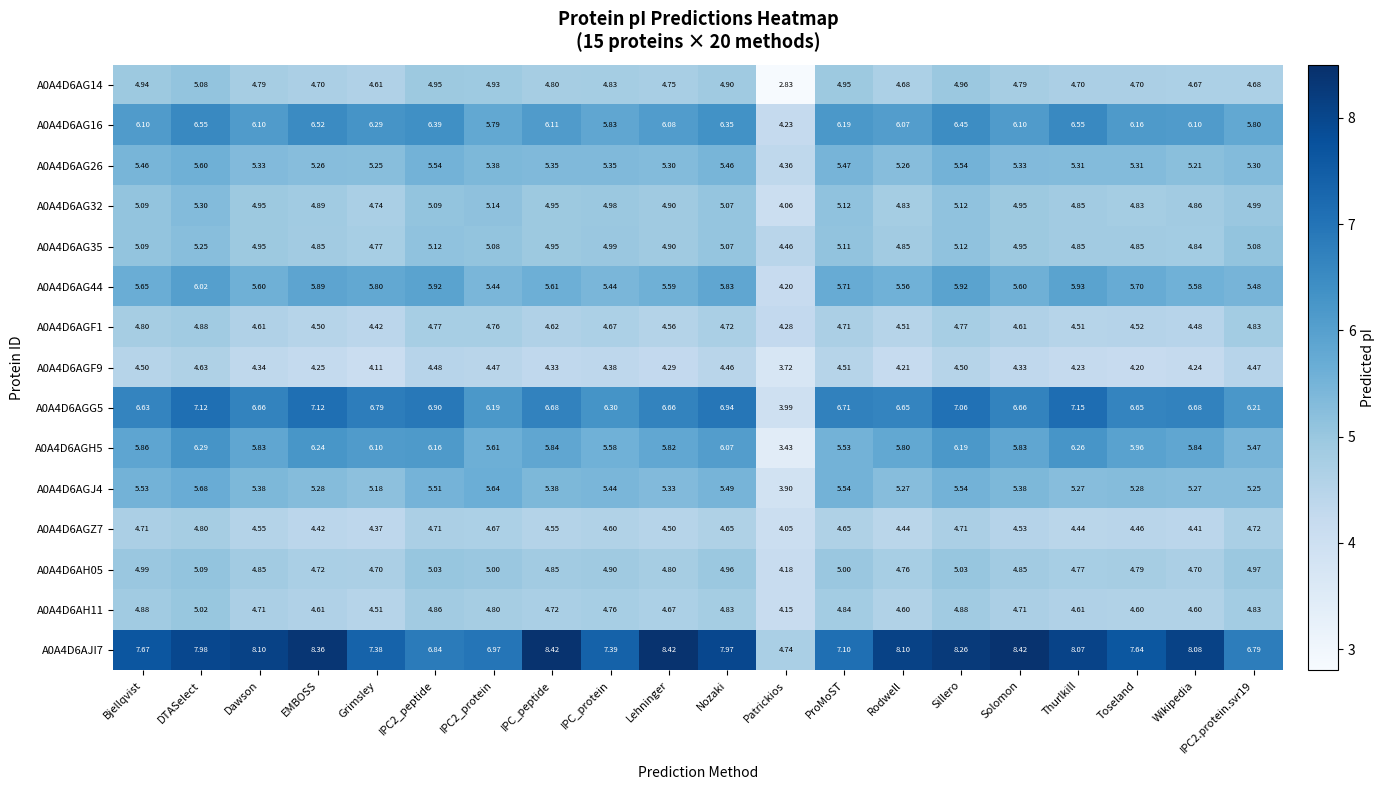

At which category is the sum across all series the highest?

DTASelect